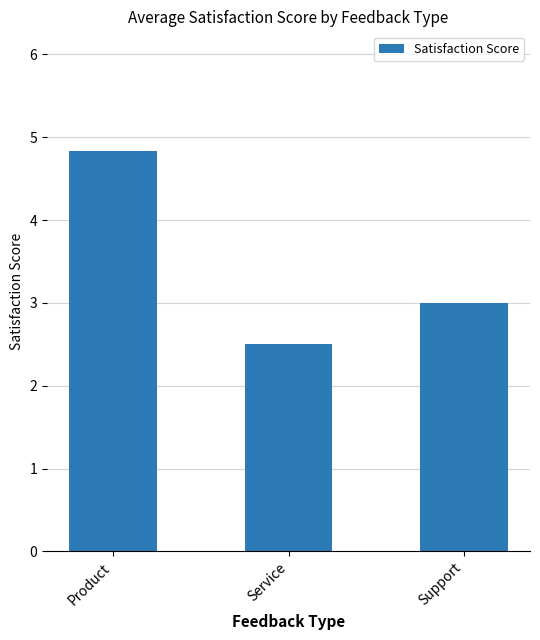

Where is the data nearest to the value 3?

Support